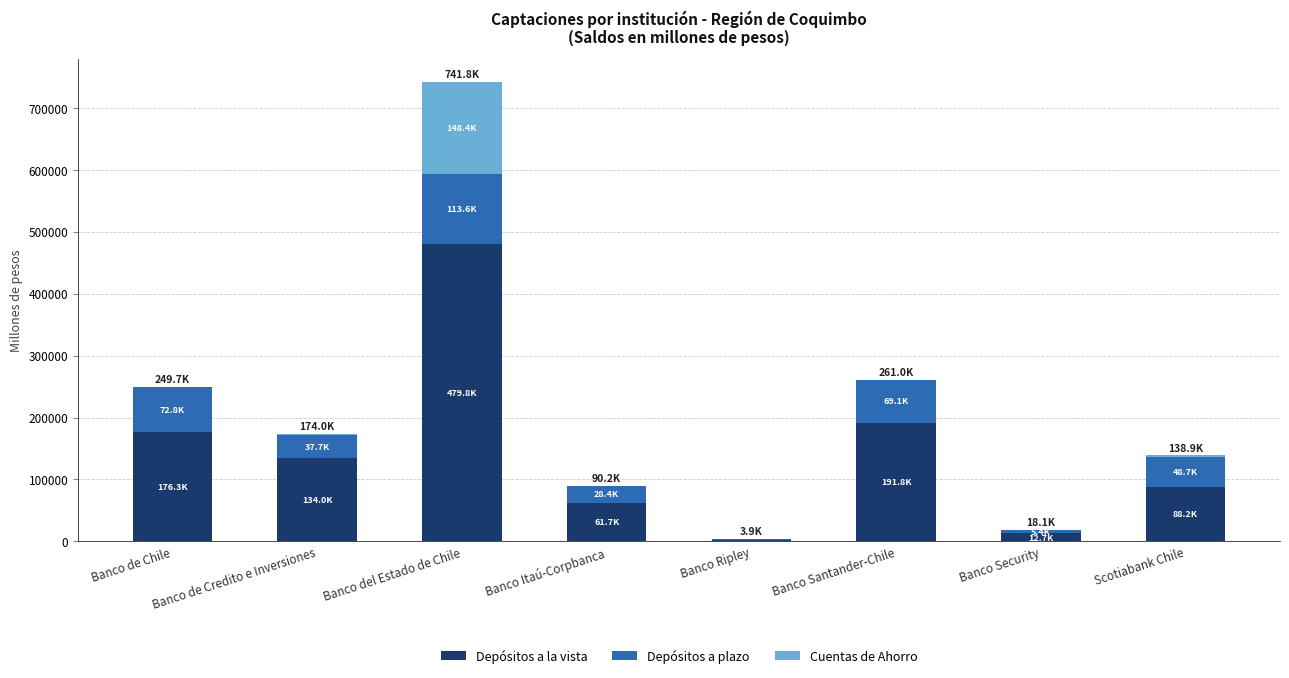

What are all the series names shown in the legend?

Depósitos a la vista, Depósitos a plazo, Cuentas de Ahorro